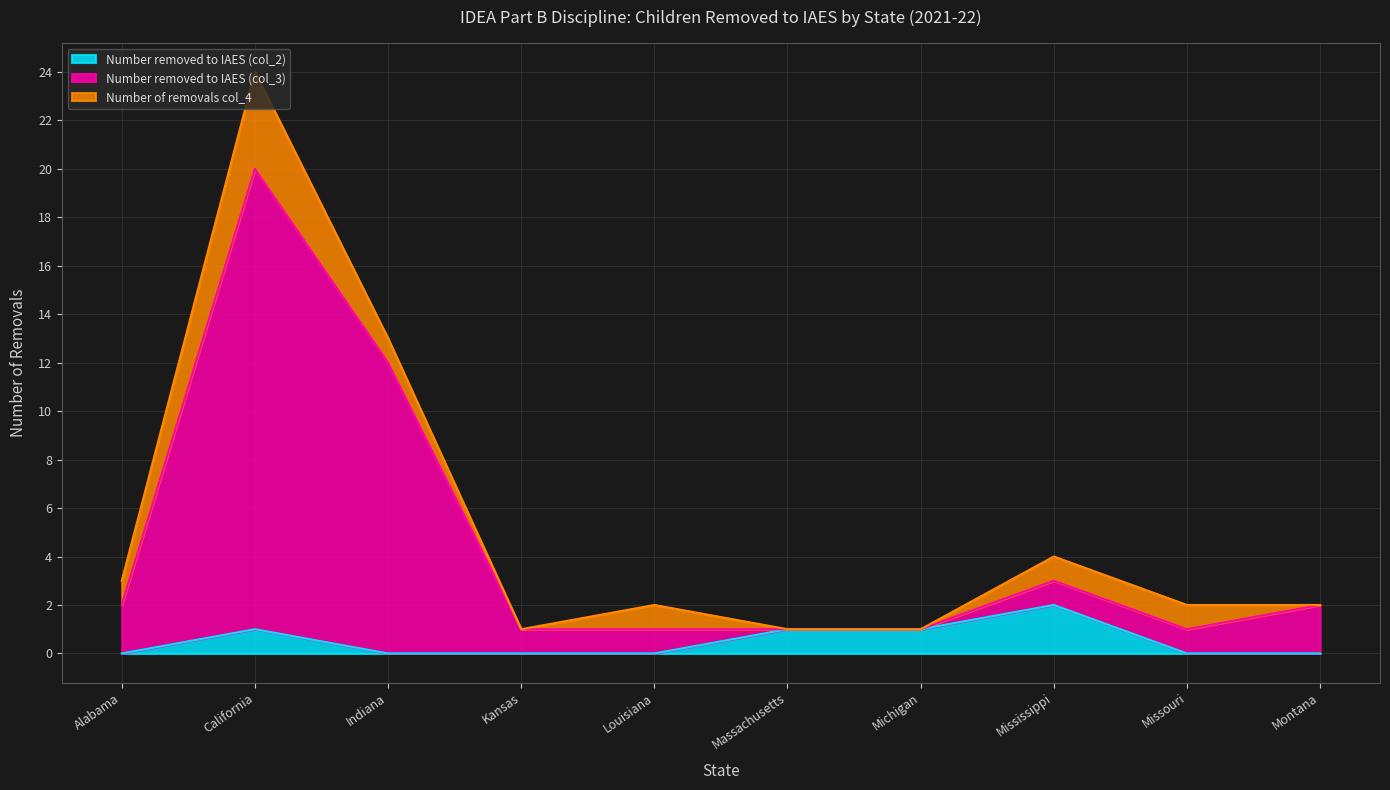

Count the number of categories in the chart.

10